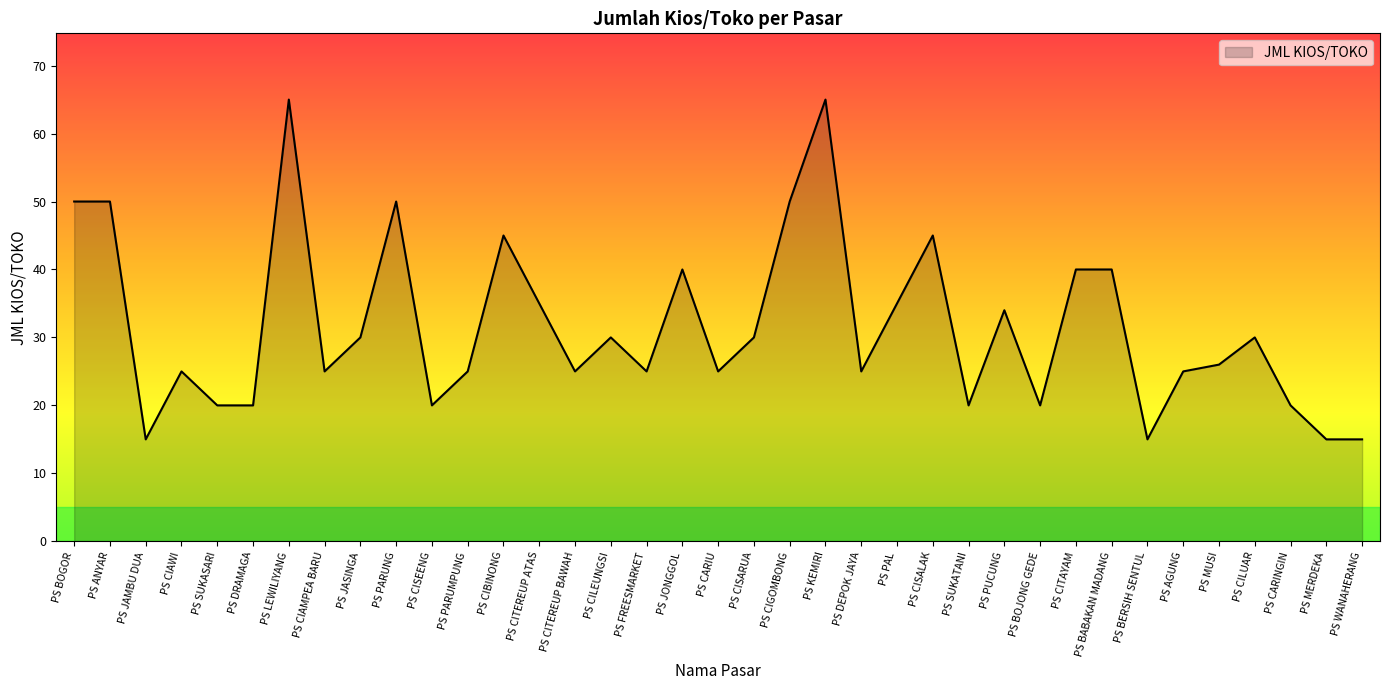

The chart shows a value of 50 at PS CIGOMBONG. True or false?

True